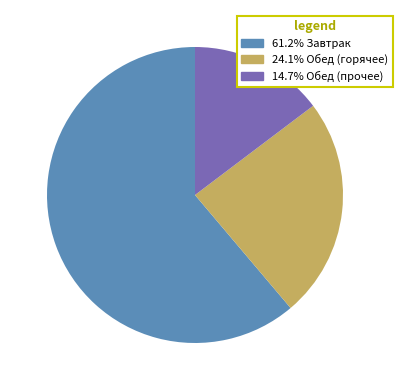

Count the number of slices in the pie.

3